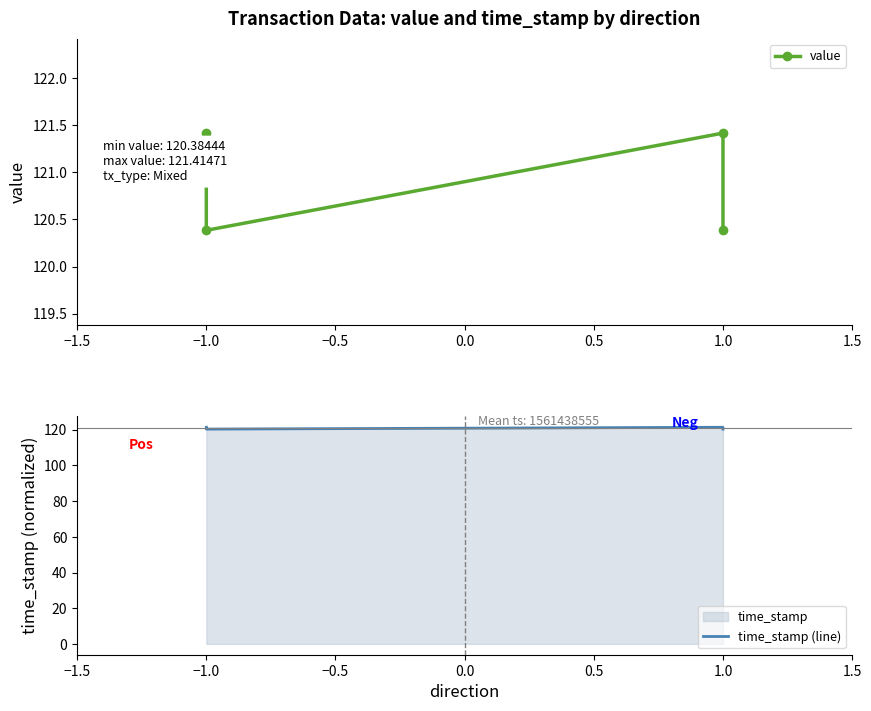

Between −1.0 and −1.5, which is larger?

−1.5